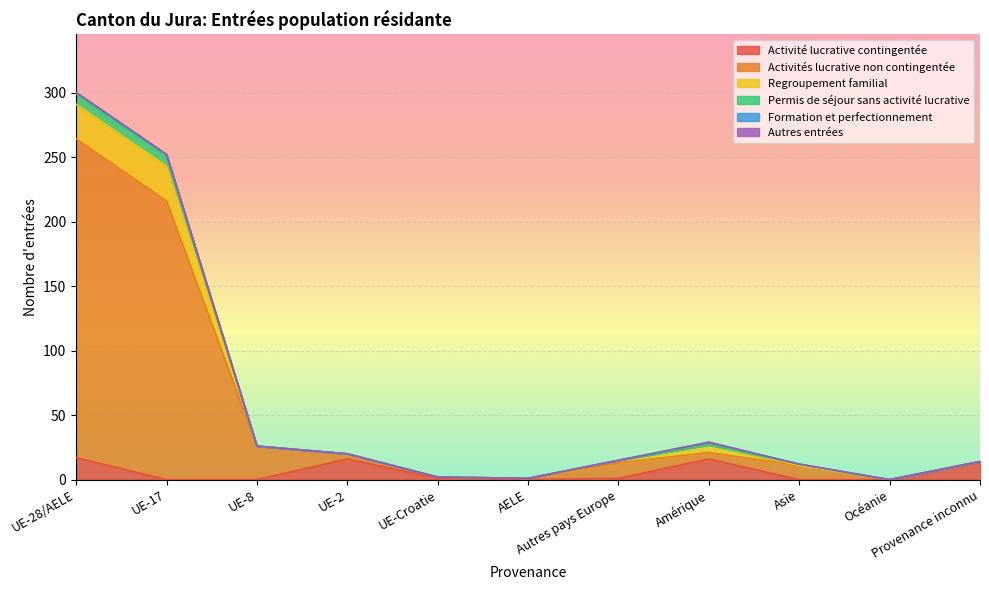

What is the maximum value for Activité lucrative contingentée?

17